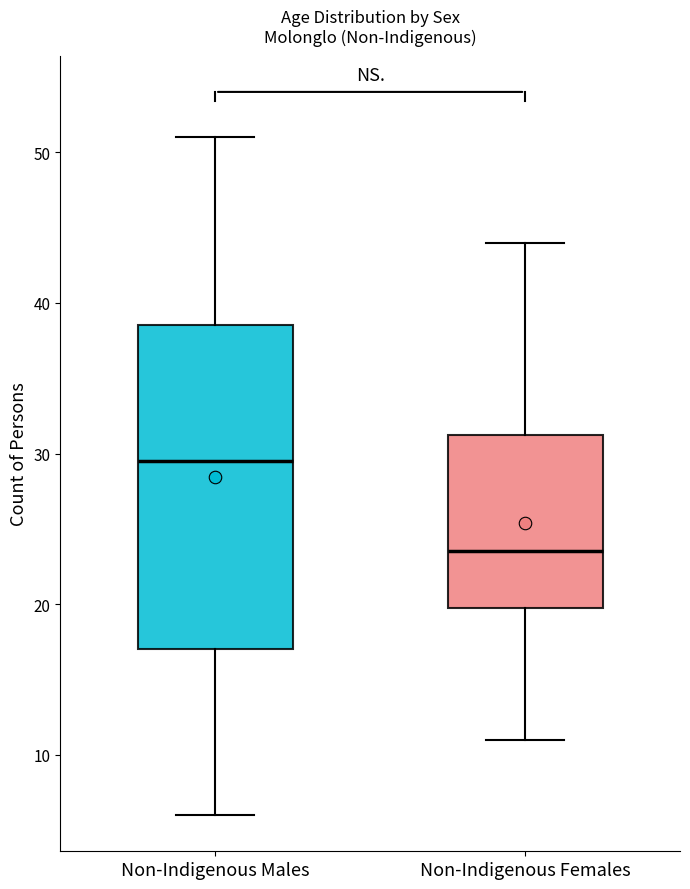

Where is the upper edge of the box for Non-Indigenous Males on the y-axis? The values are not printed on the chart, so give them approximately, as read against the axis.

39